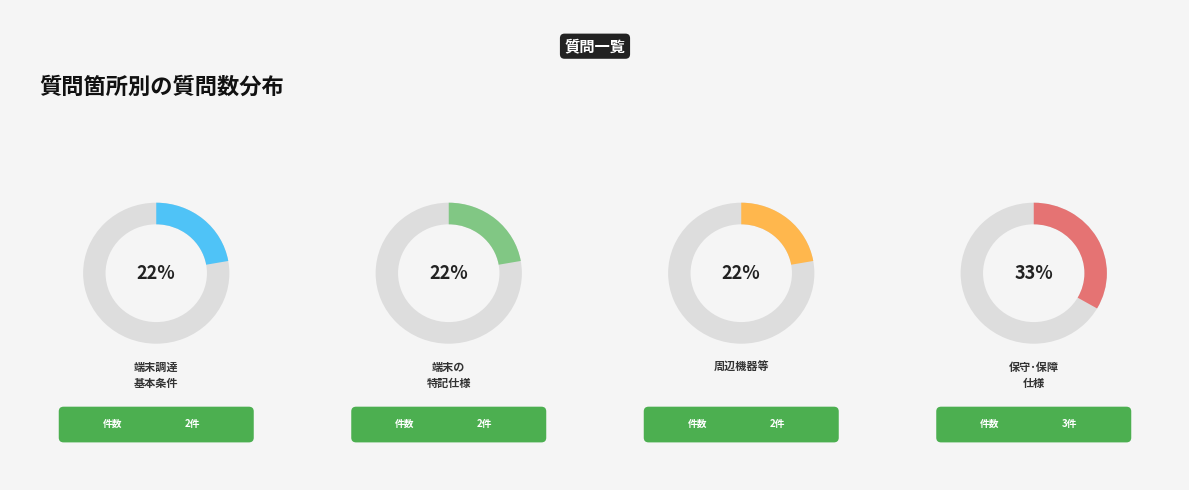

Which category has the smallest portion of the pie?

端末調達に係る基本的な条件